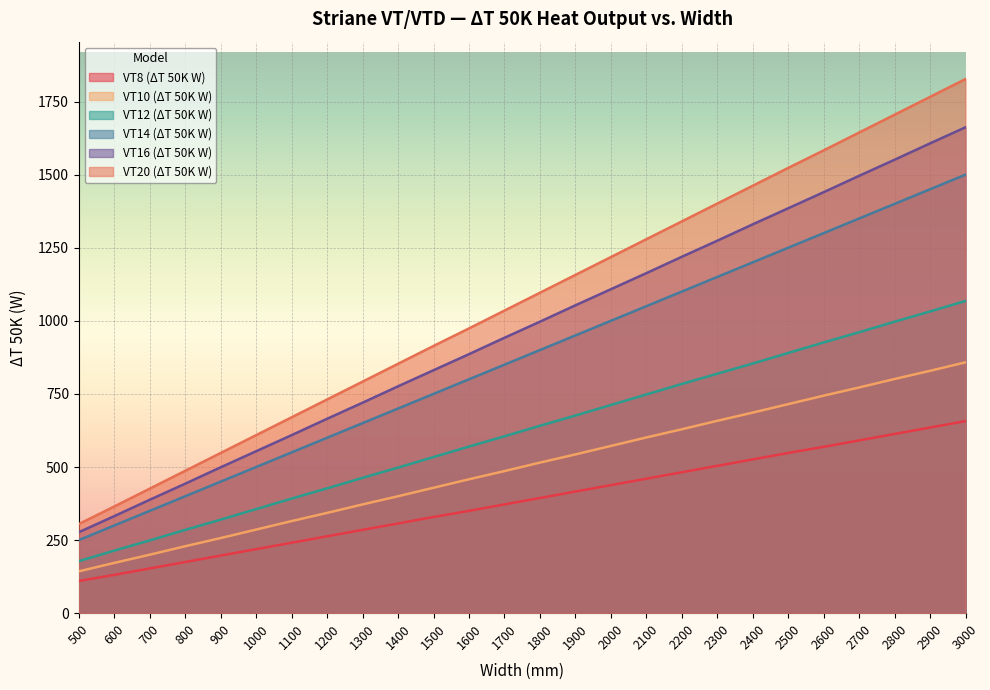

True or false: VT10 (ΔT 50K W) and VT8 (ΔT 50K W) intersect in this chart.

False